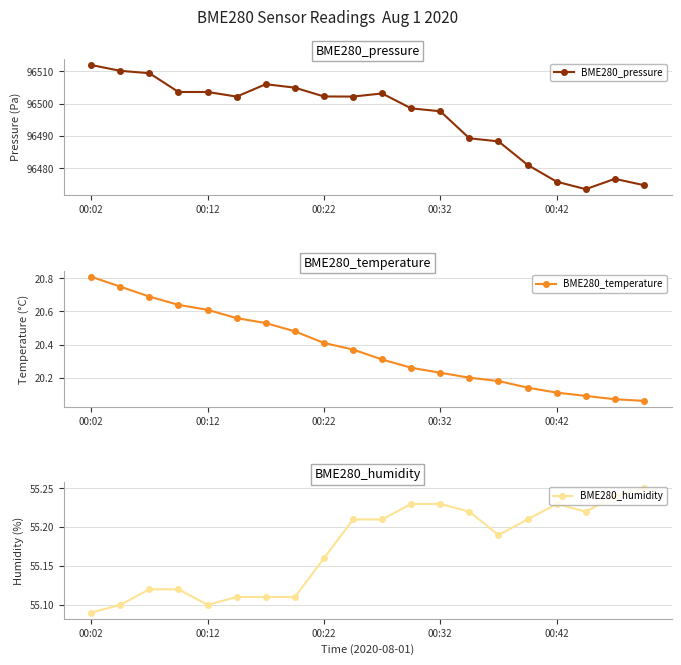

How many interior local peaks does the BME280_pressure series have?

4